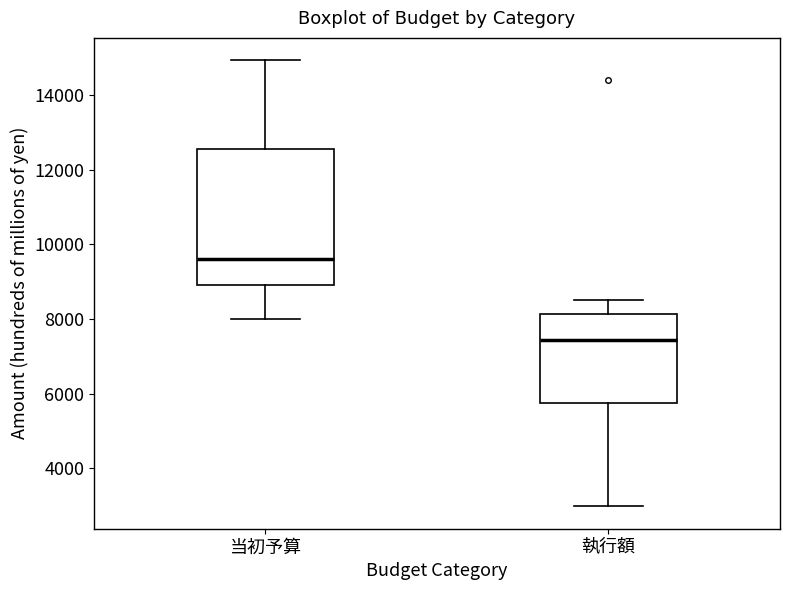

Reading left to right, transcribe this box plot: for each box, give where its median line is, the range the box spans, and where its two whiskers end, as read against the y-axis. The values are not printed on the chart, so give them approximately, as read against the axis.

当初予算: median 9600, box 9000 to 12600, whiskers 8000 to 15000
執行額: median 7400, box 5800 to 8200, whiskers 3000 to 8600